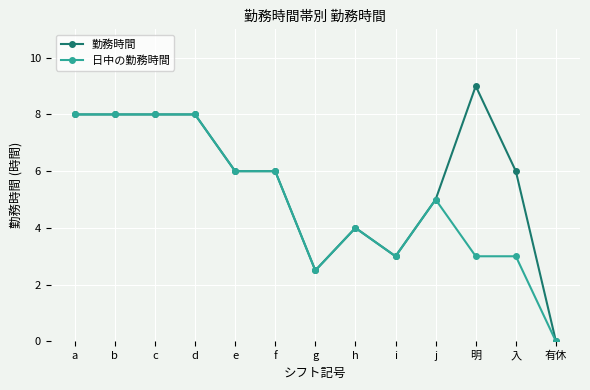

Reading right to left, extract all data points from this chart.

勤務時間: 有休=0.0	入=6.0	明=9.0	j=5.0	i=3.0	h=4.0	g=2.5	f=6.0	e=6.0	d=8.0	c=8.0	b=8.0	a=8.0
日中の勤務時間: 有休=0.0	入=3.0	明=3.0	j=5.0	i=3.0	h=4.0	g=2.5	f=6.0	e=6.0	d=8.0	c=8.0	b=8.0	a=8.0